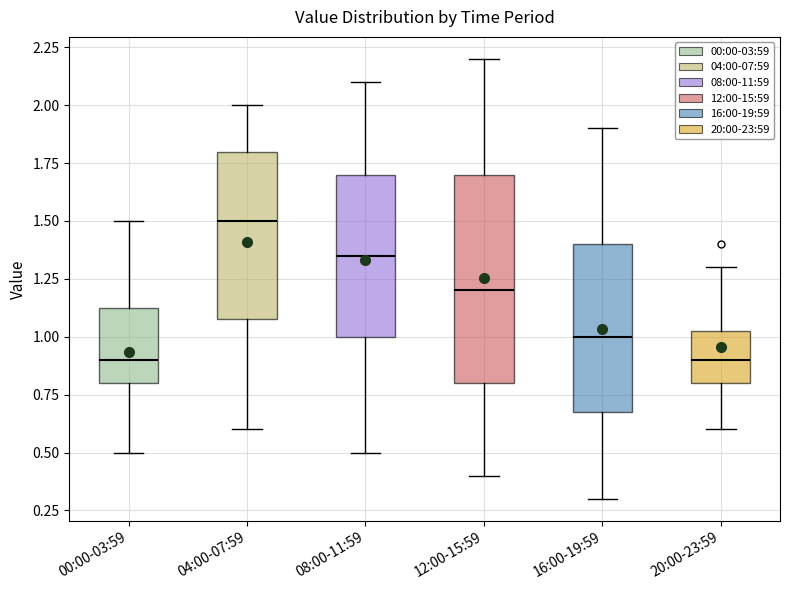

Where does the lower whisker of the box for 00:00-03:59 end on the y-axis? The values are not printed on the chart, so give them approximately, as read against the axis.

0.50